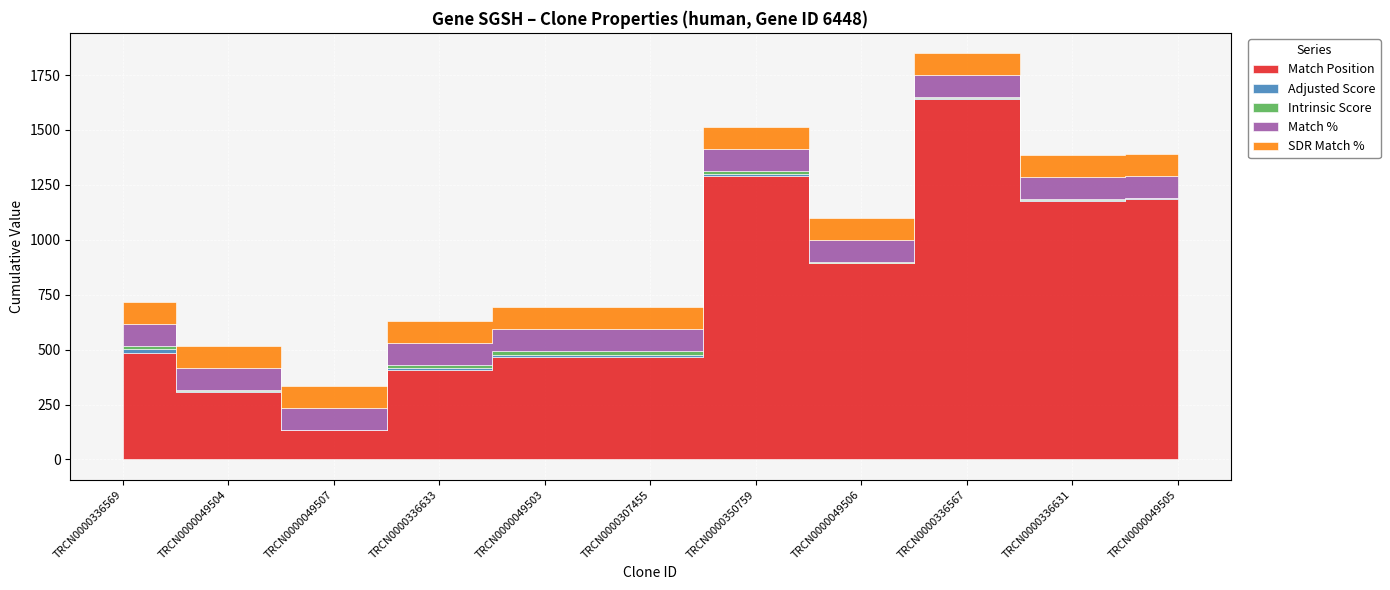

At which label does Match Position reach its peak?

TRCN0000336567